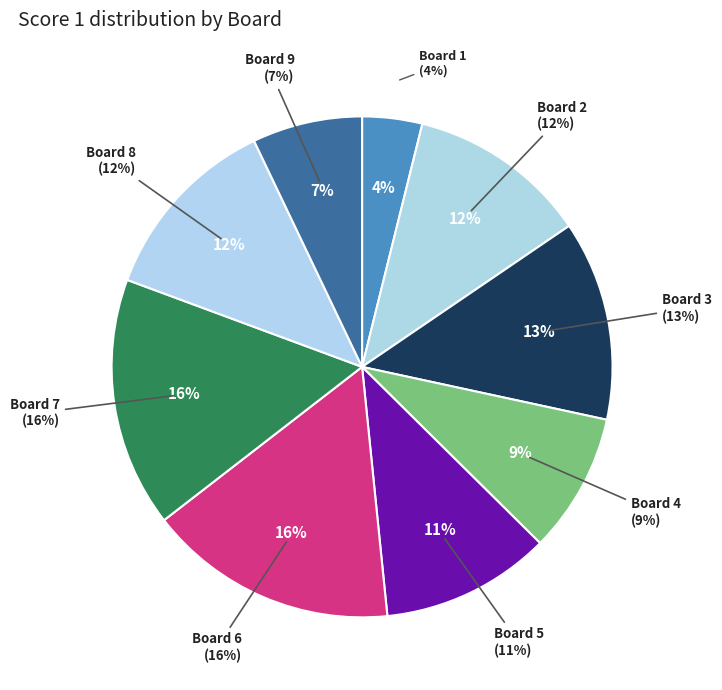

Rank the categories by value from highest to lowest.

Board 6, Board 7, Board 3, Board 8, Board 2, Board 5, Board 4, Board 9, Board 1